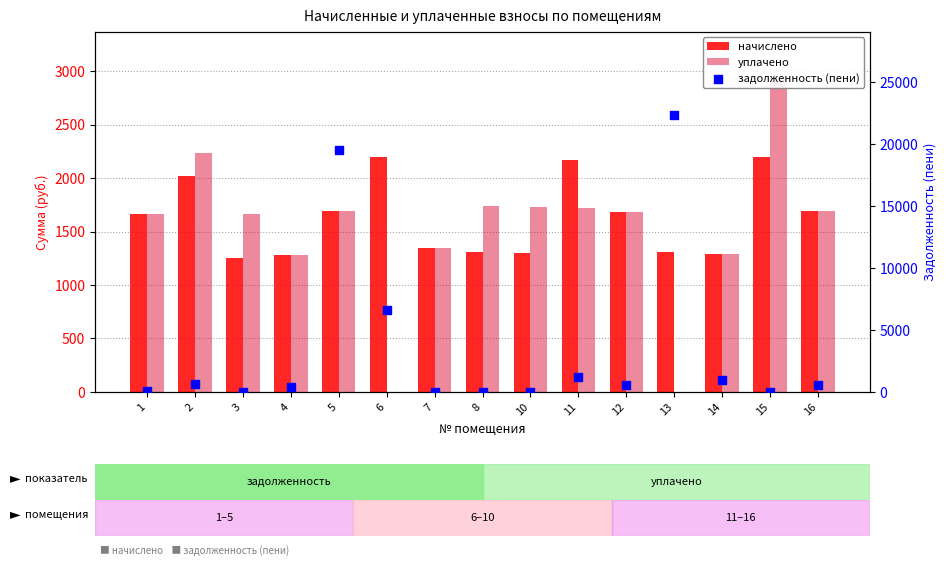

At which category is the sum across all series the highest?

13